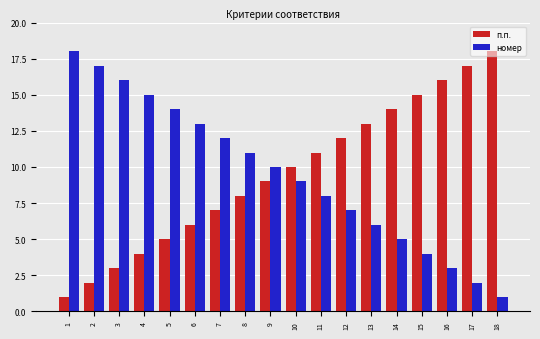

What is the total value across all series at 9?

19